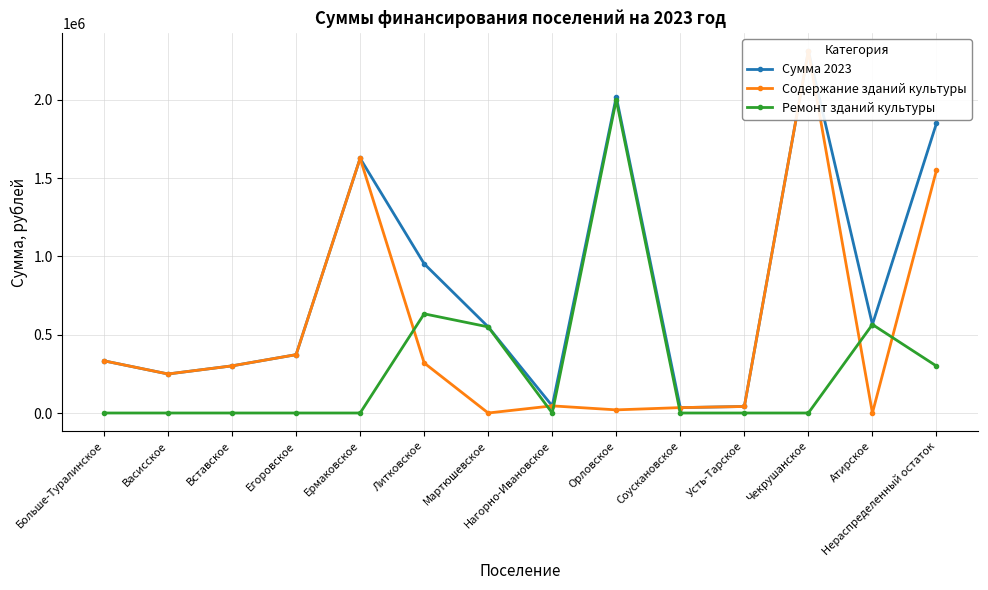

True or false: Ремонт зданий культуры has a value of 0.0 at Больше-Туралинское.

True